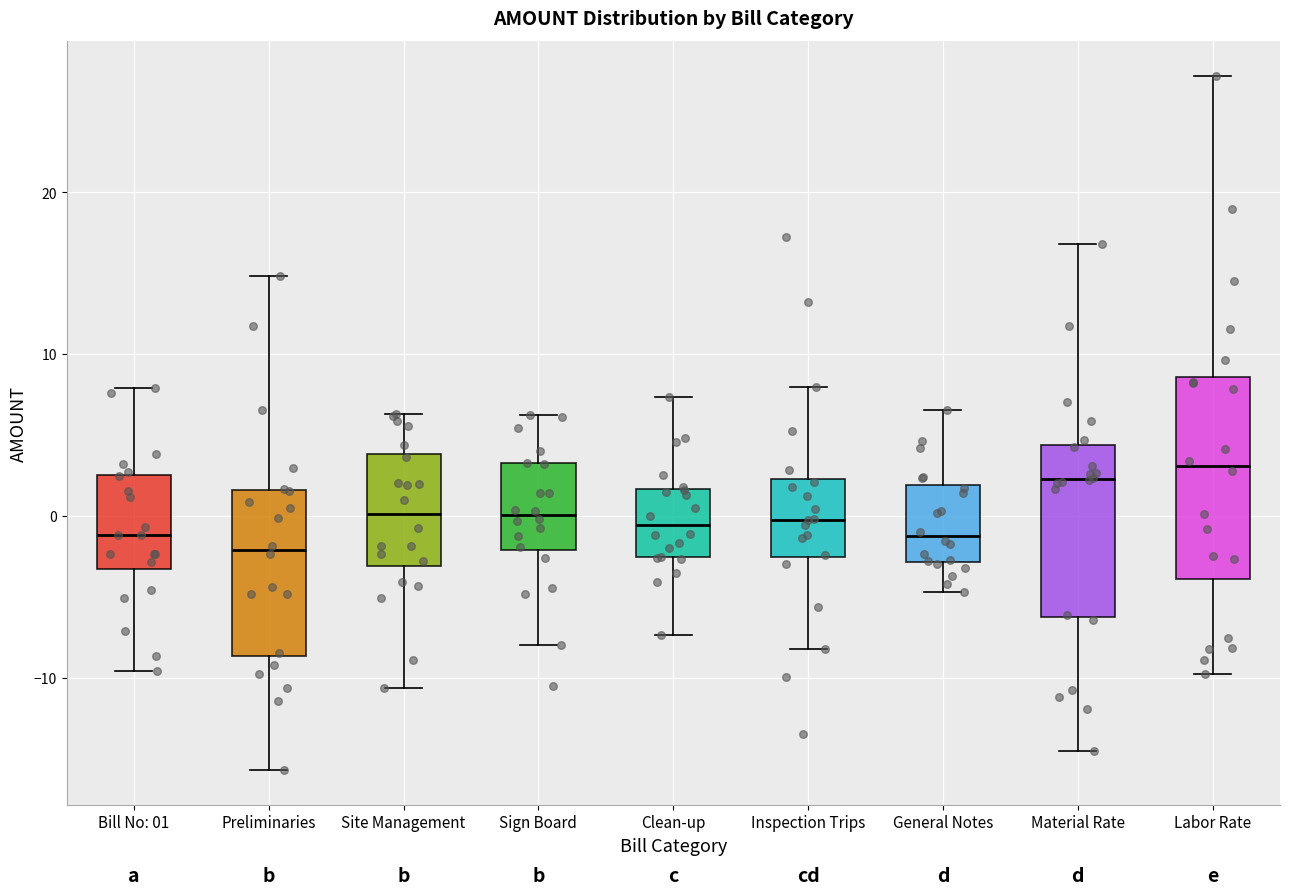

Reading left to right, transcribe this box plot: for each box, give where its median line is, the range the box spans, and where its two whiskers end, as read against the y-axis. The values are not printed on the chart, so give them approximately, as read against the axis.

Bill No: 01: median -1, box -3 to 3, whiskers -10 to 8
Preliminaries: median -2, box -9 to 2, whiskers -16 to 15
Site Management: median 0, box -3 to 4, whiskers -11 to 6
Sign Board: median 0, box -2 to 3, whiskers -8 to 6
Clean-up: median -1, box -3 to 2, whiskers -7 to 7
Inspection Trips: median 0, box -3 to 2, whiskers -8 to 8
General Notes: median -1, box -3 to 2, whiskers -5 to 7
Material Rate: median 2, box -6 to 4, whiskers -14 to 17
Labor Rate: median 3, box -4 to 9, whiskers -10 to 27